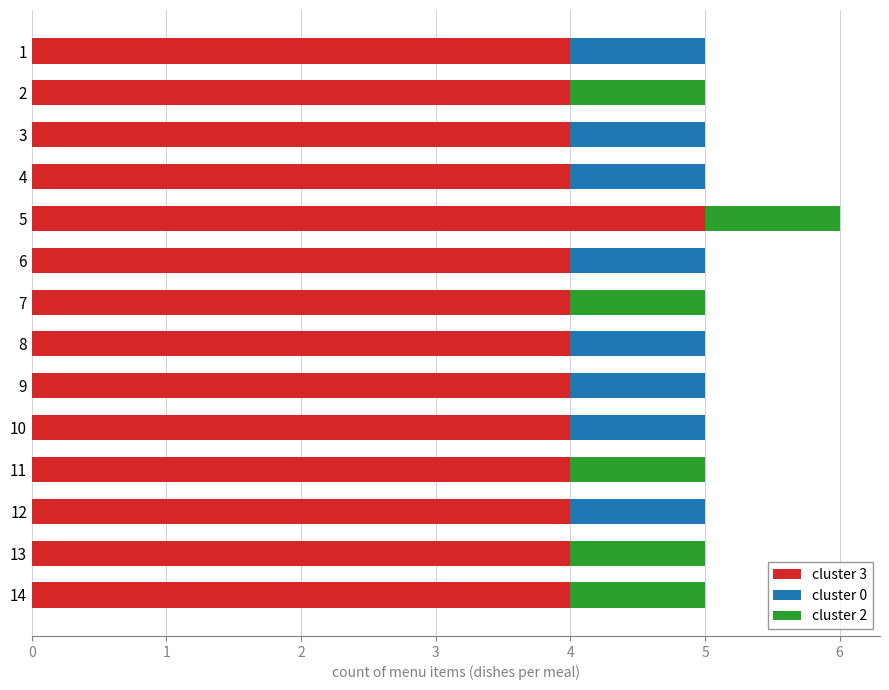

What is the maximum value for cluster 3?

5